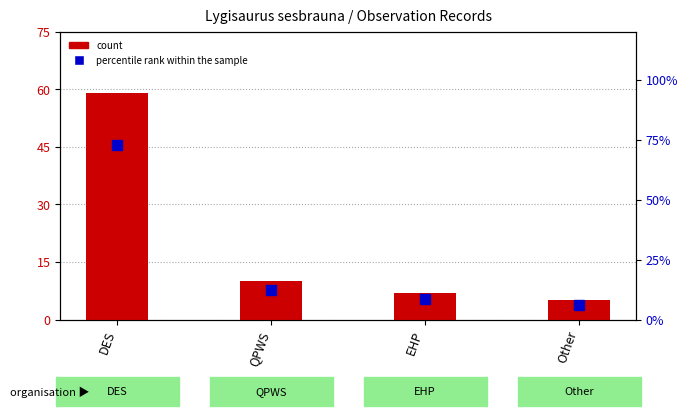

Which series has the largest Y range (max minus min)?

percentile rank within the sample